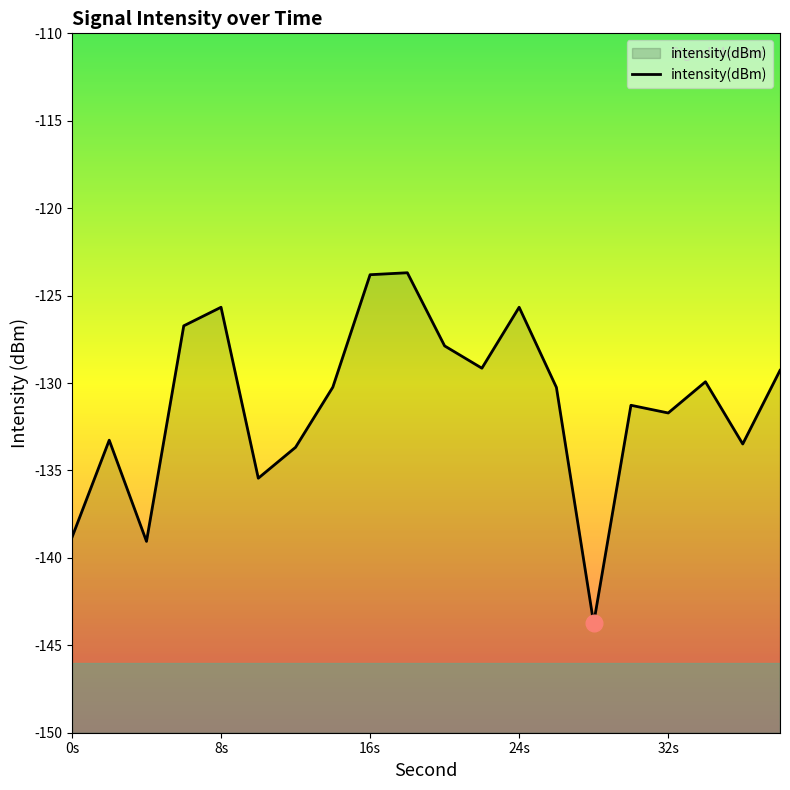

What is the sum of all values?

-2622.8